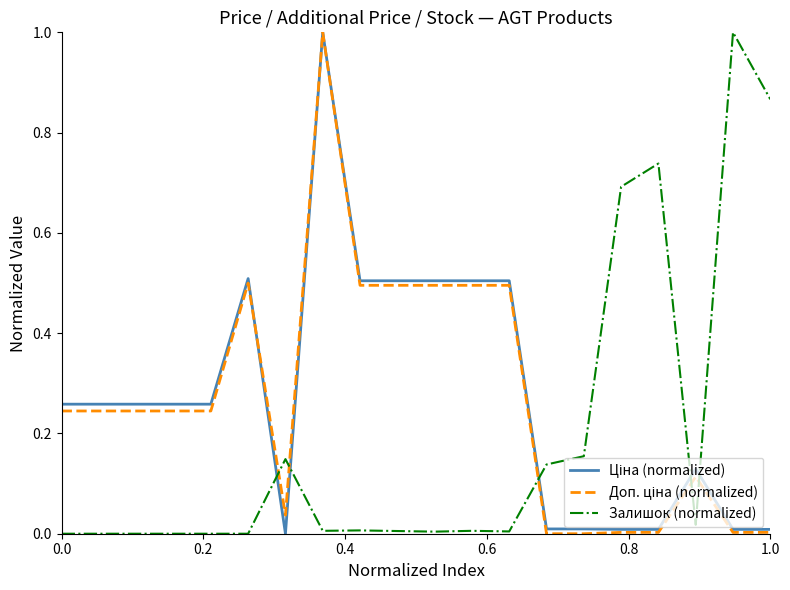

What is the greatest value displayed?

1.0